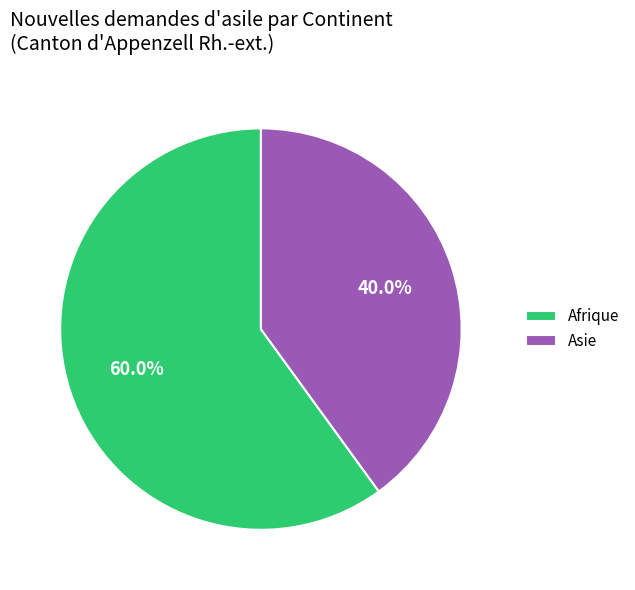

What portion of the pie excludes Asie?

60.0%